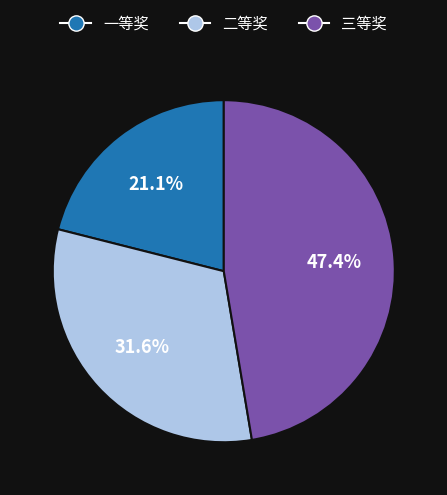

True or false: 三等奖 accounts for 61% of the total.

False